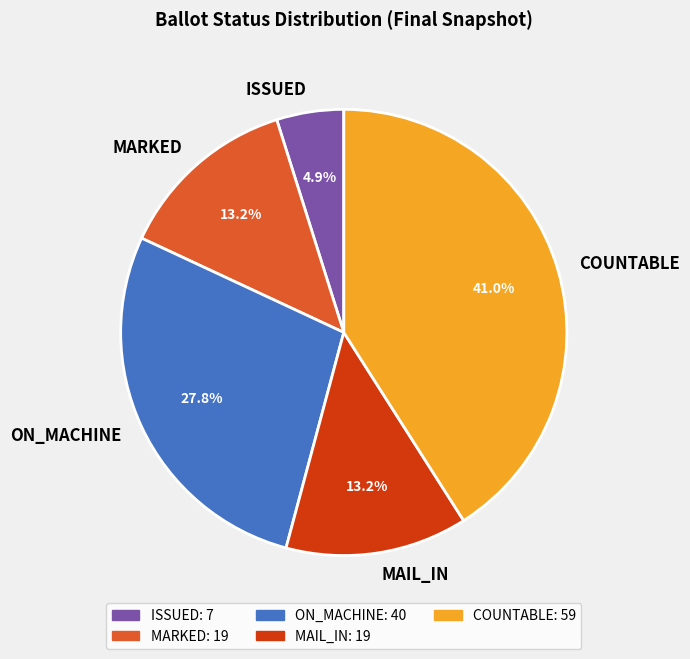

Count the number of slices in the pie.

5